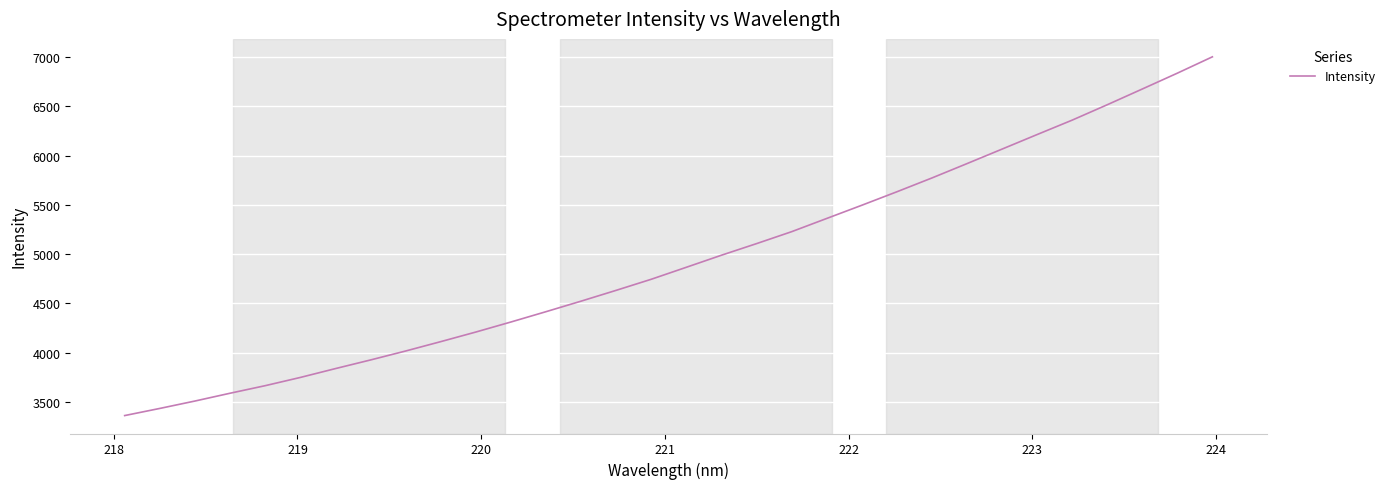

What is the average value?

4940.1